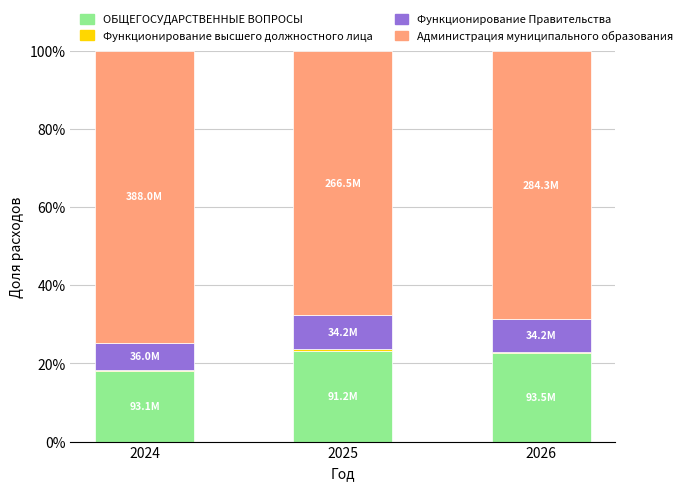

What is the highest value of the ОБЩЕГОСУДАРСТВЕННЫЕ ВОПРОСЫ series?

23.2